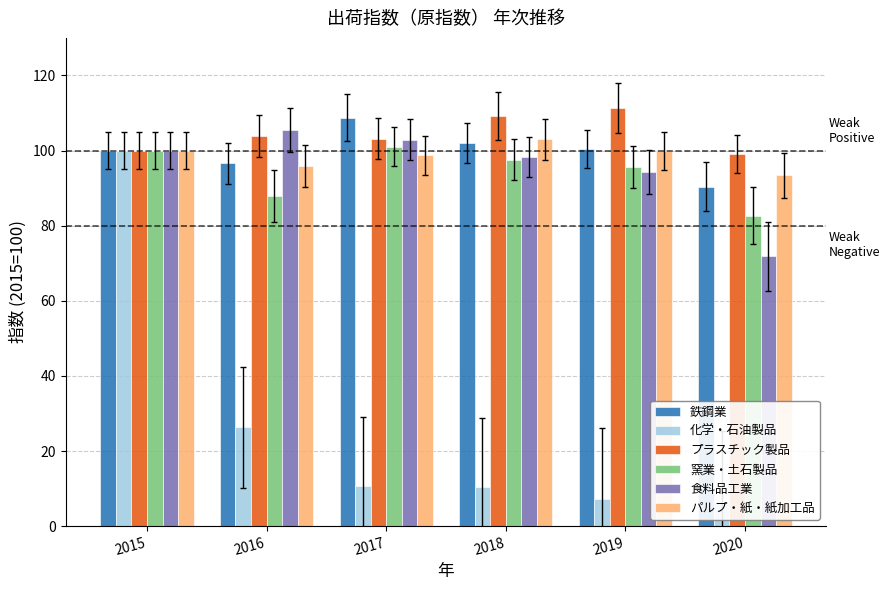

What is the maximum value for 窯業・土石製品?

101.0